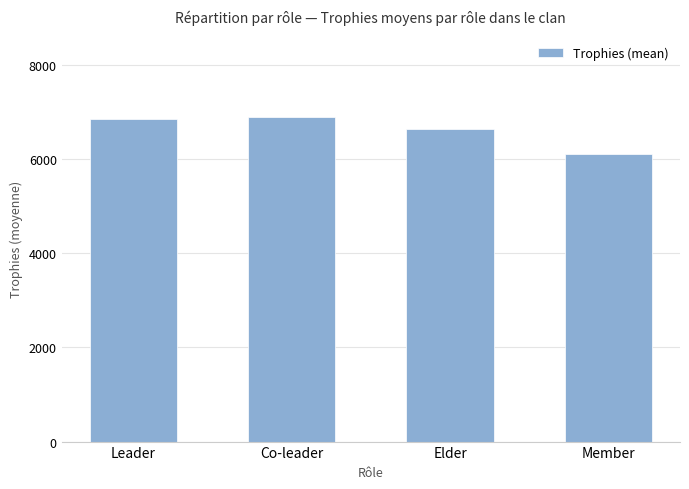

What is the change in value from Elder to Member?

-535